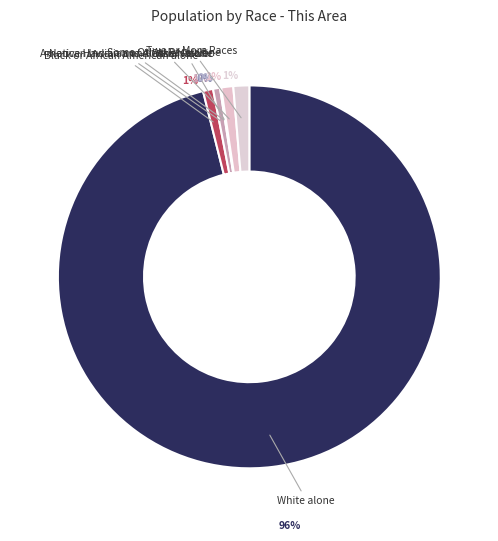

Is it true that Some Other Race alone is 11% of the pie?

False